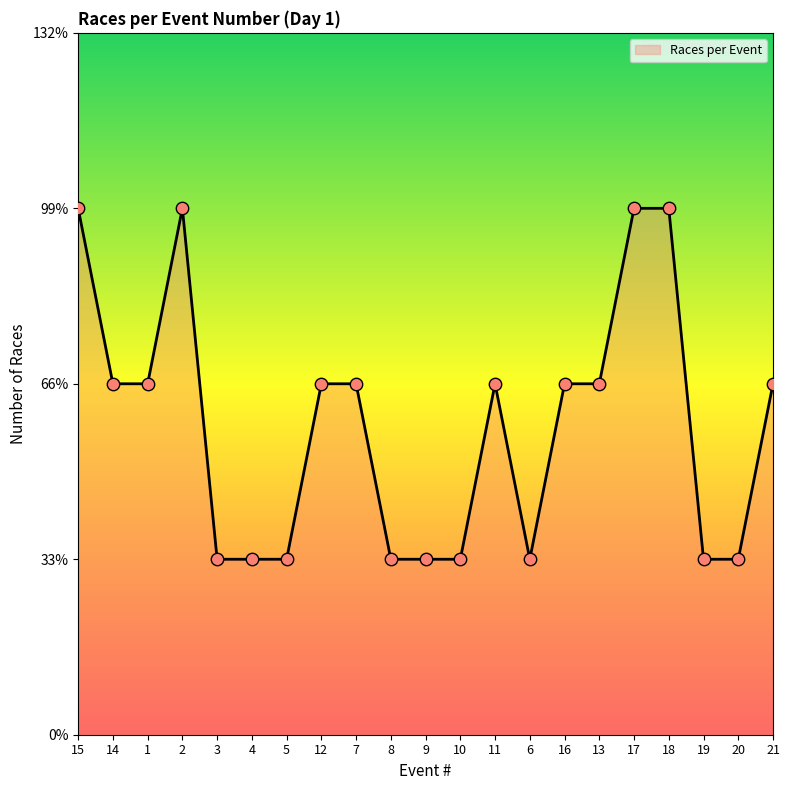

What is the change in value from 2 to 16?

-1